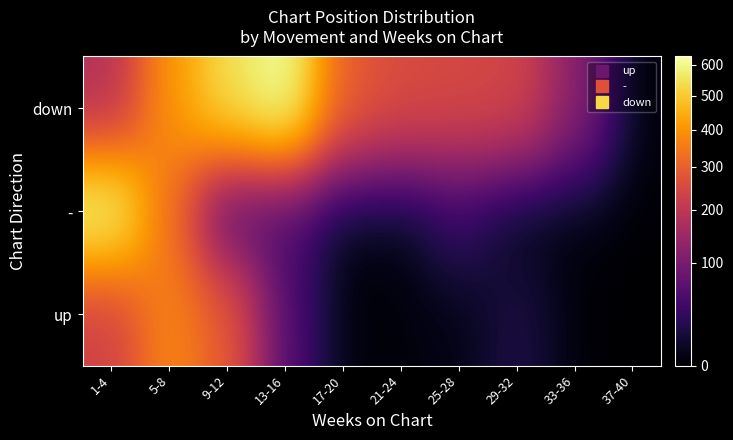

What is the total value across all series at 5-8?

1106